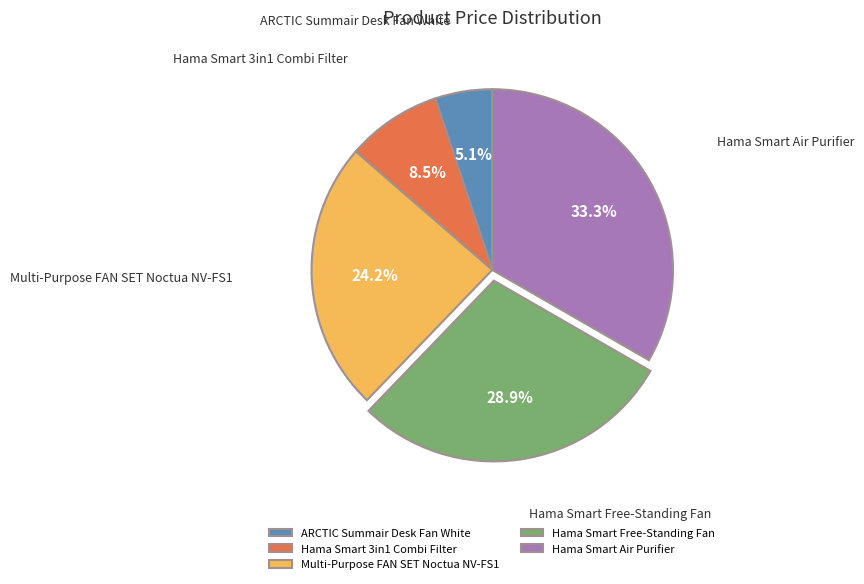

Count the number of slices in the pie.

5